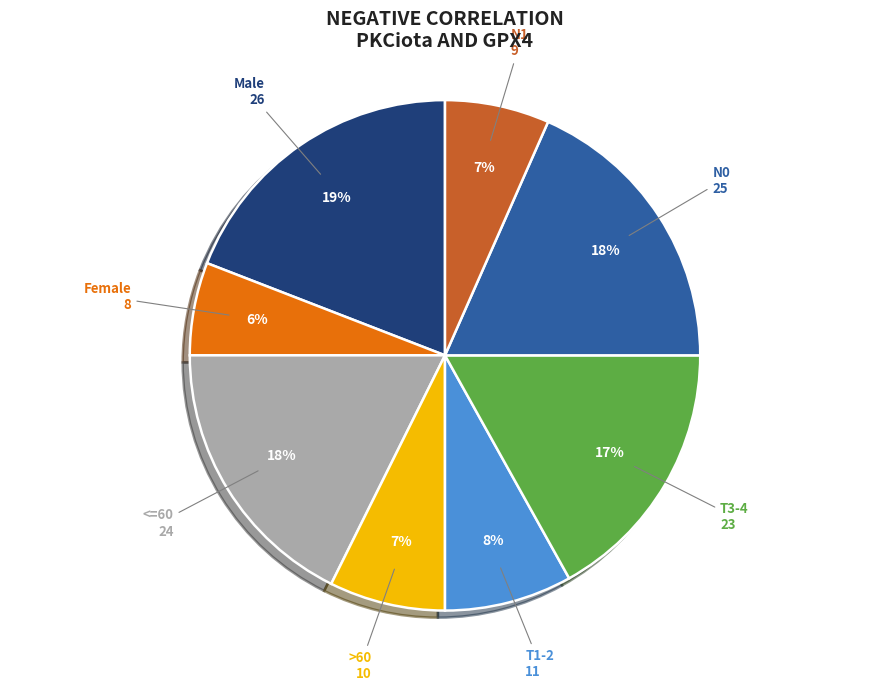

Is the sum of T3-4 and Female greater than half?

No